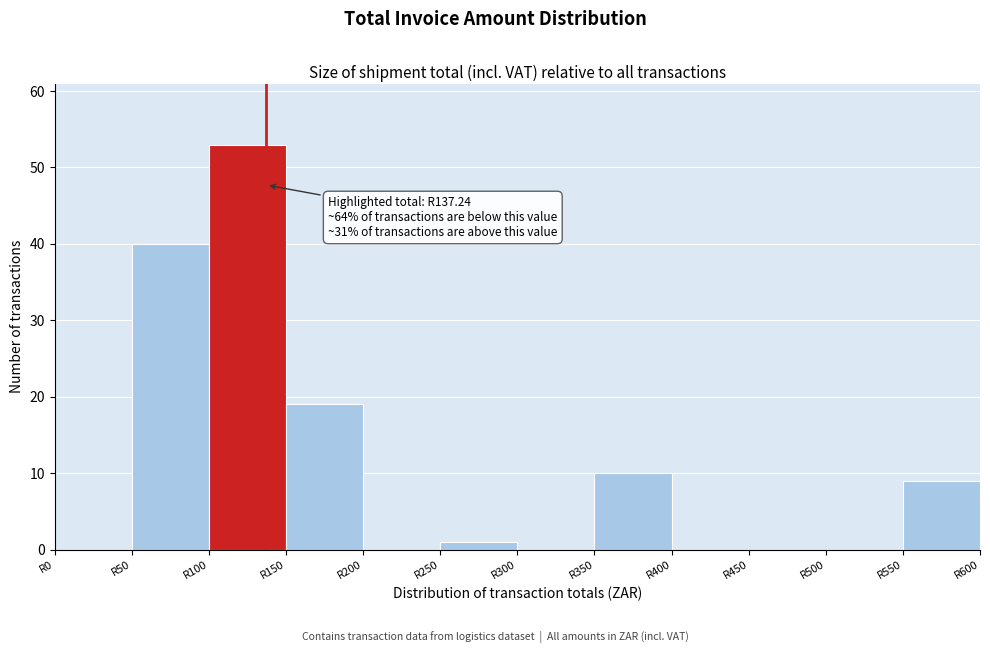

Over which range of the x-axis is the bar tallest?

100 to 150